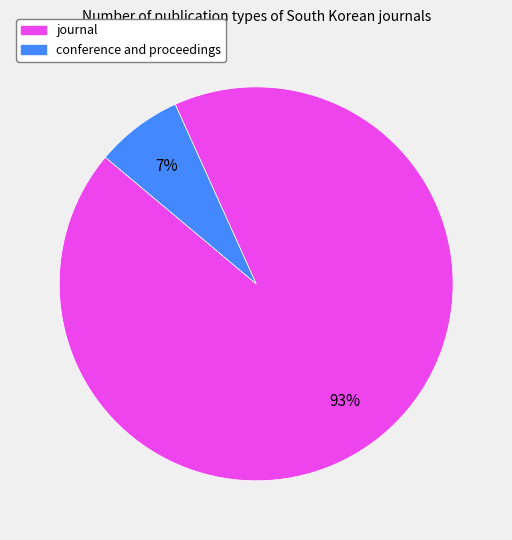

Which slice is the smallest?

conference and proceedings